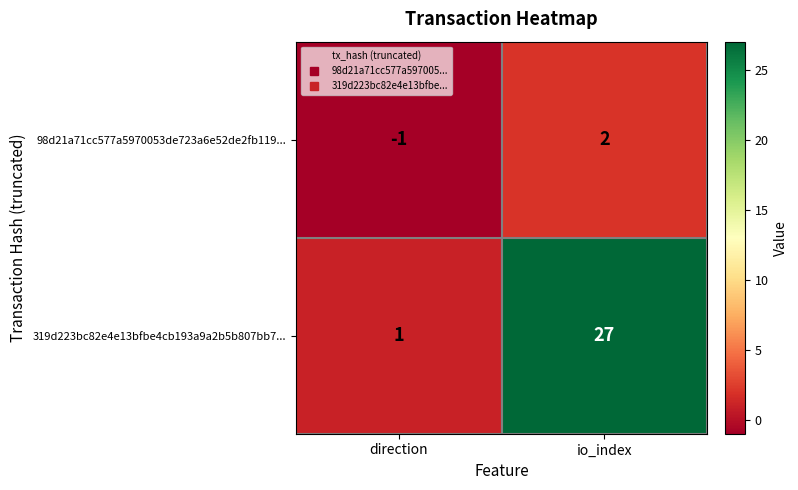

At direction, list the series in order from smallest to largest.

98d21a71cc577a5970053de723a6e52de2fb119..., 319d223bc82e4e13bfbe4cb193a9a2b5b807bb7...